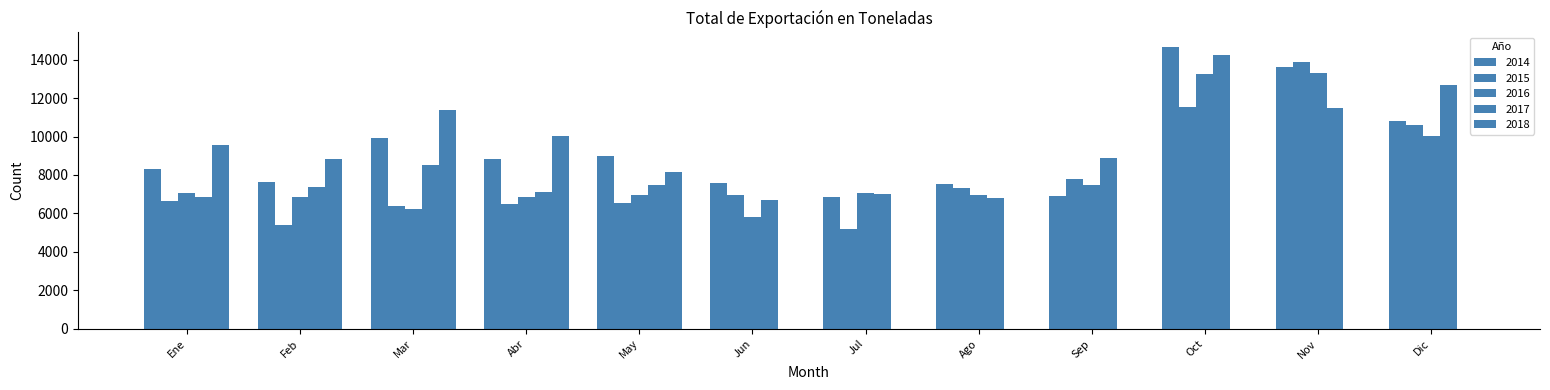

How many groups of bars are there?

12